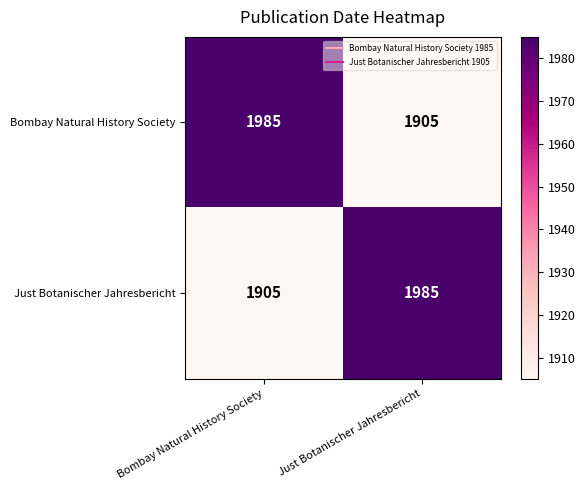

Rank the categories by Bombay Natural History Society value from highest to lowest.

Bombay Natural History Society, Just Botanischer Jahresbericht